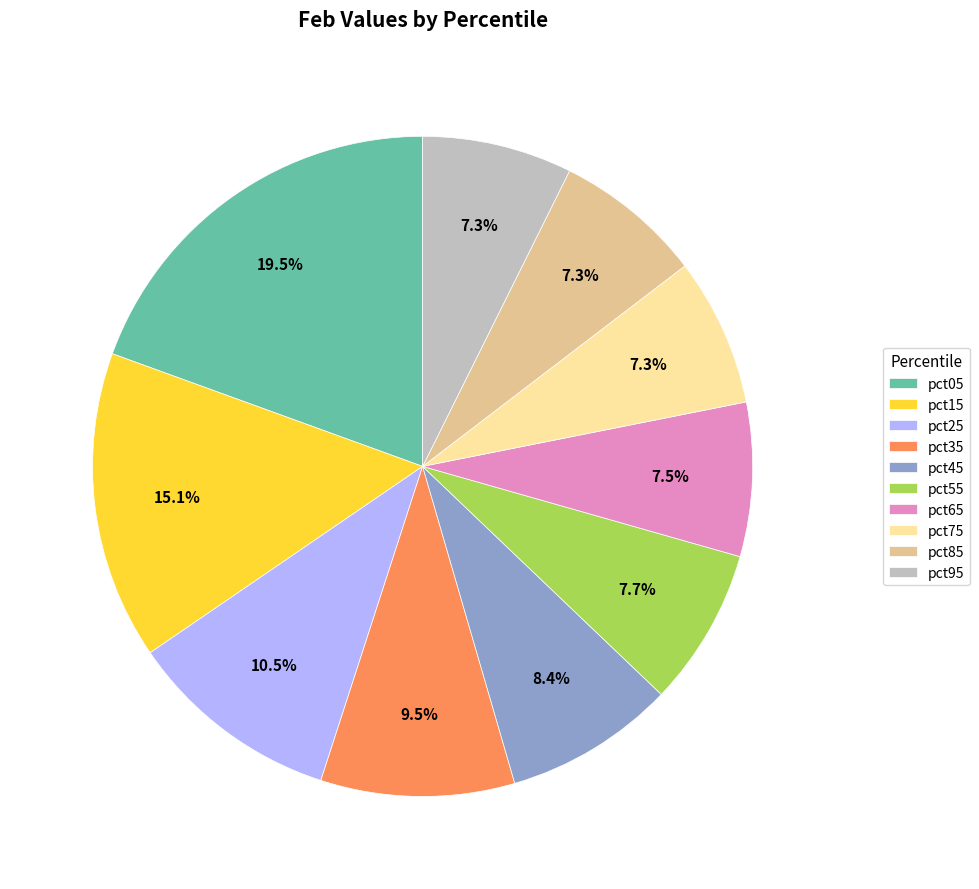

Does pct35 account for over 50% of the chart?

No